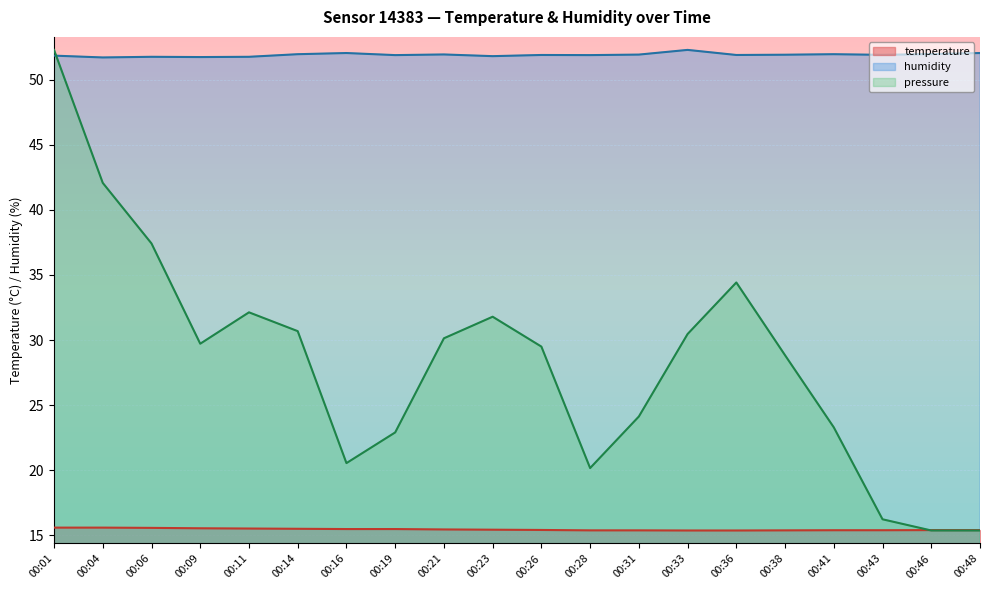

The pressure_norm series shows 52.3 at 00:33. True or false?

False